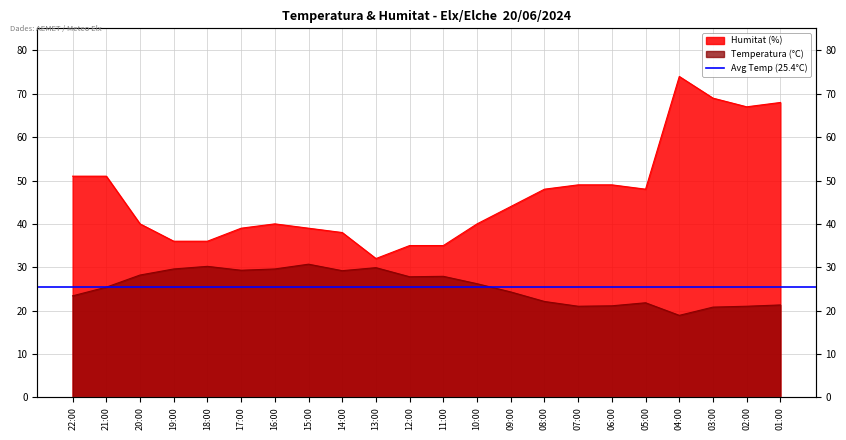

What is the difference between the maximum and minimum values in the Temperatura (°C) series?

11.8